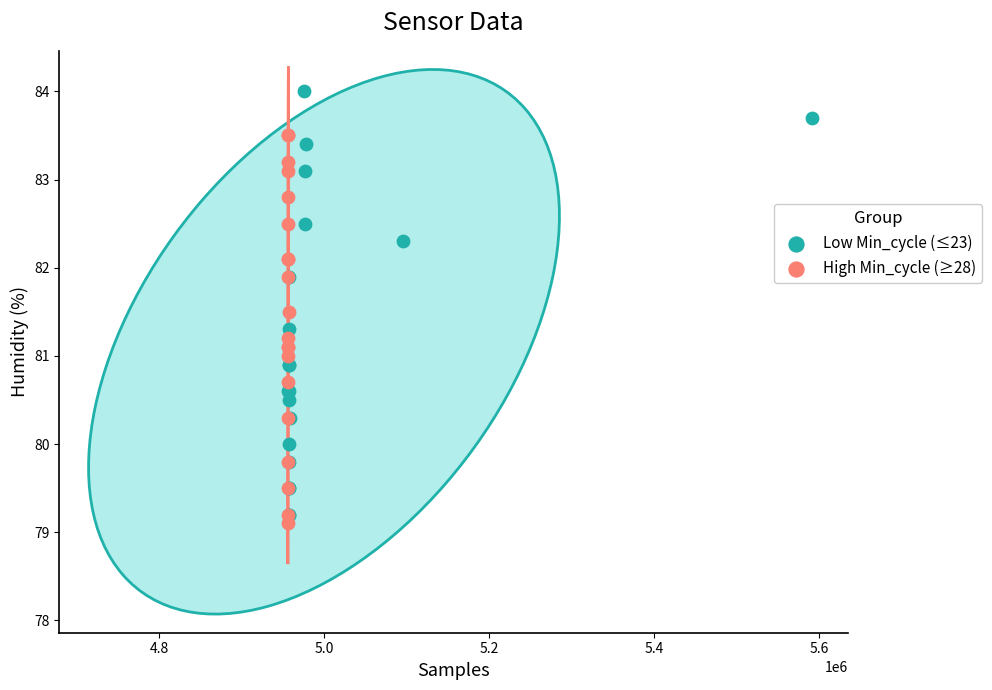

Which series has the widest spread of Y values?

Low Min_cycle (≤23)